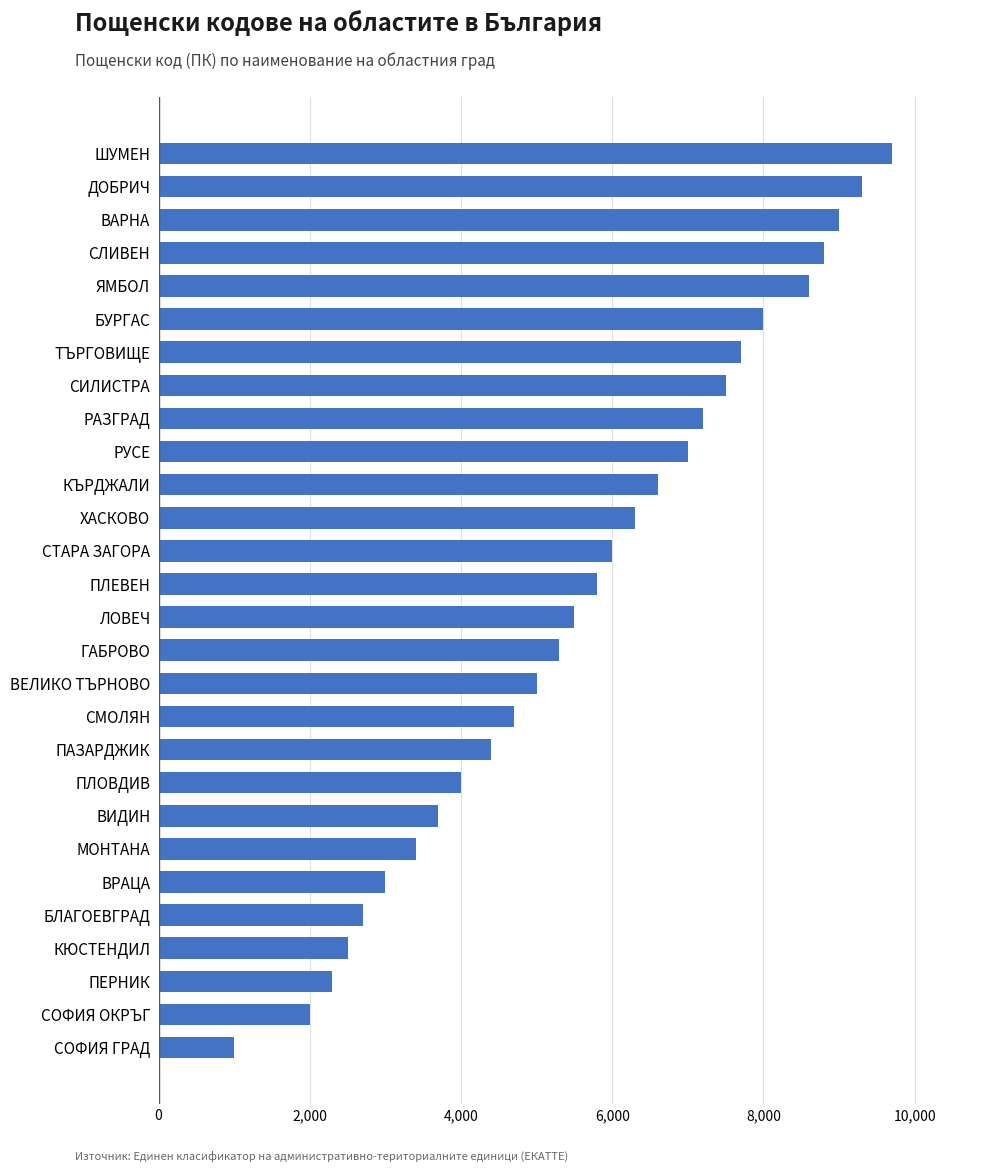

What is the difference between the maximum and minimum values?

8700